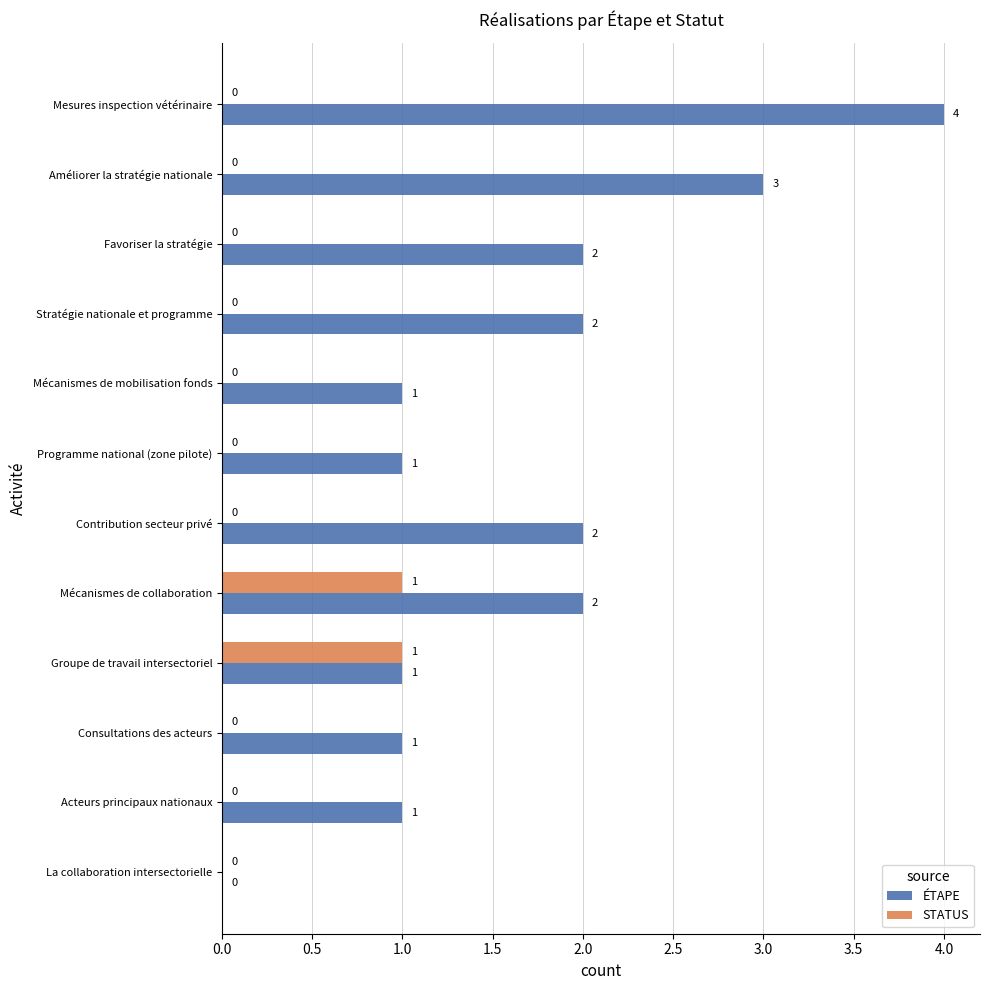

Between Favoriser la stratégie and Mesures inspection vétérinaire, which series saw the biggest shift?

ÉTAPE